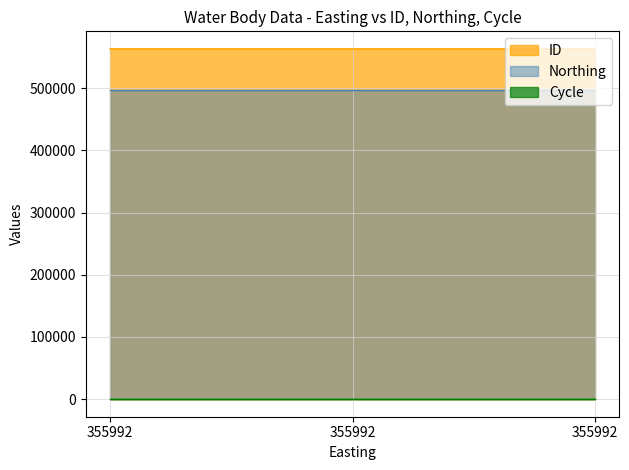

Rank the series at 355992 from highest to lowest value.

ID, Northing, Cycle